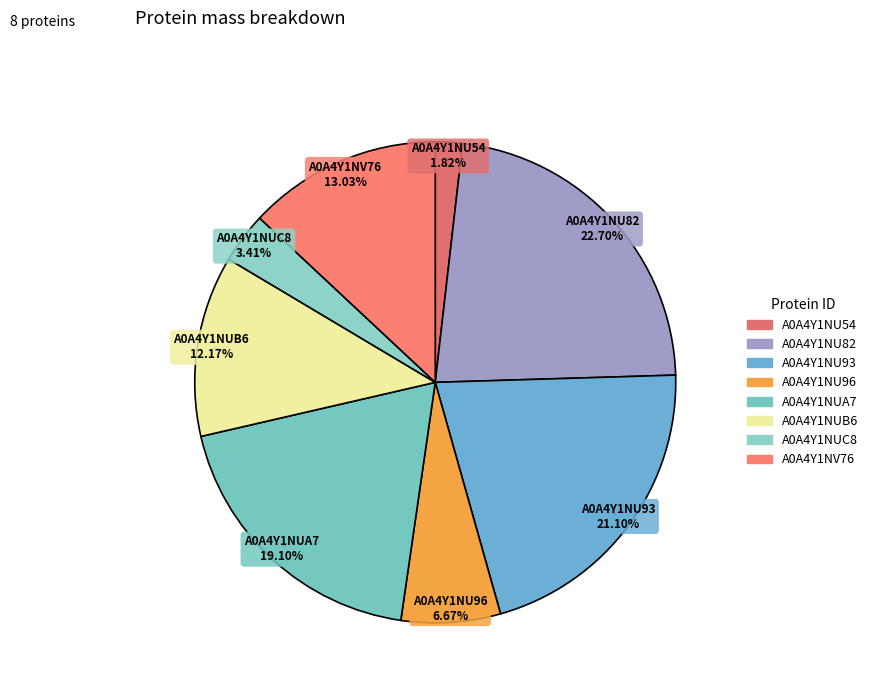

What is the largest slice in the pie chart?

A0A4Y1NU82